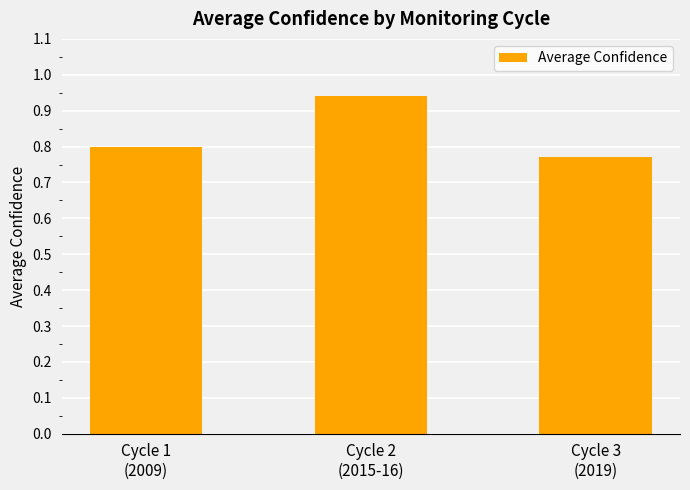

What is the sum of all values?

2.5